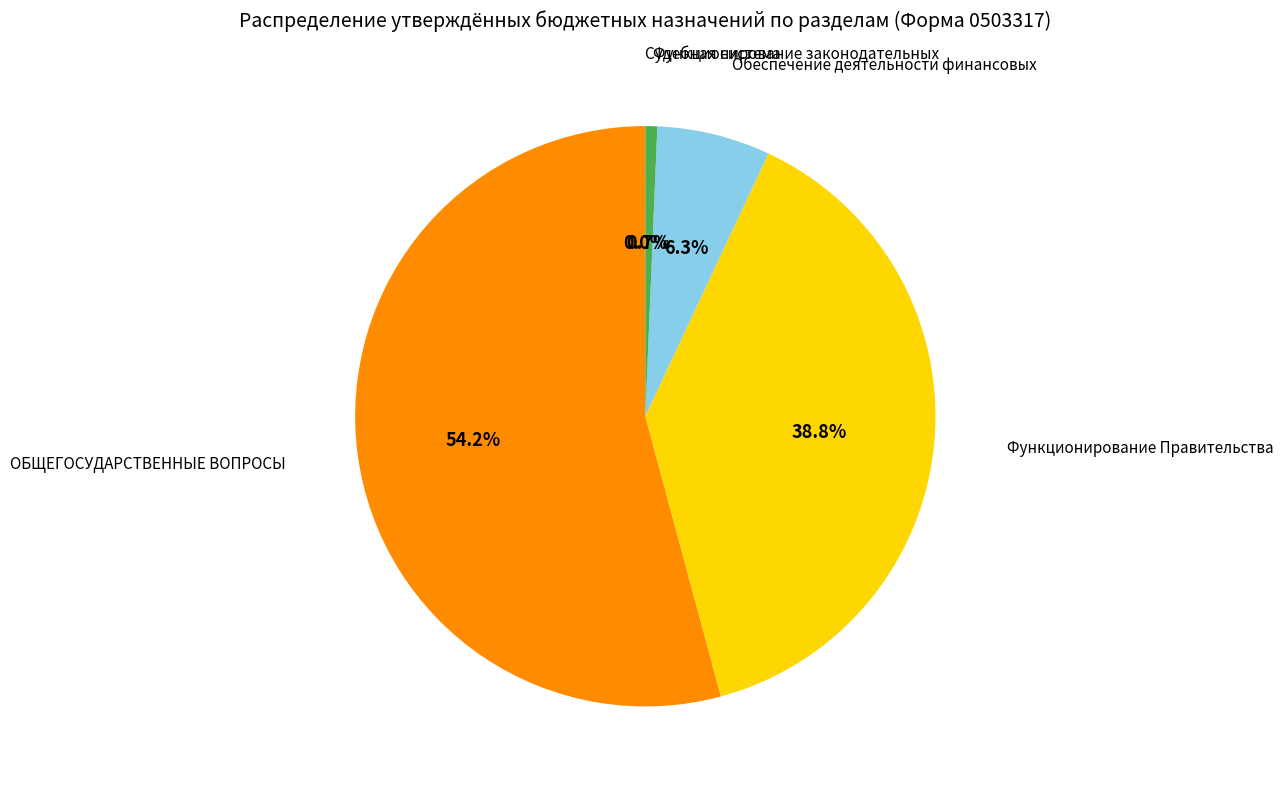

Is there any slice that represents more than half of the pie?

Yes